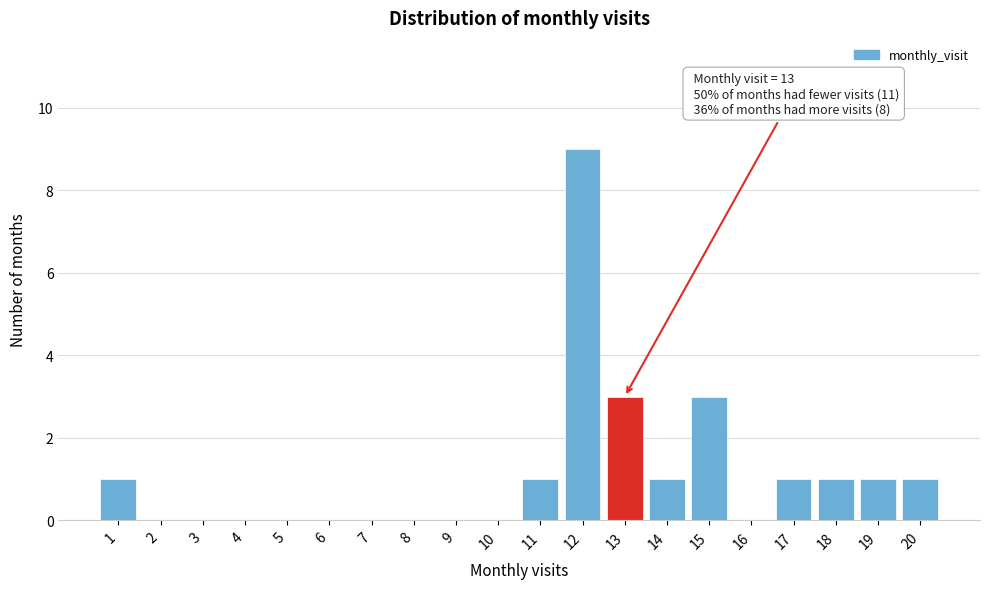

Over which range of the x-axis is the bar tallest?

11.5 to 12.5